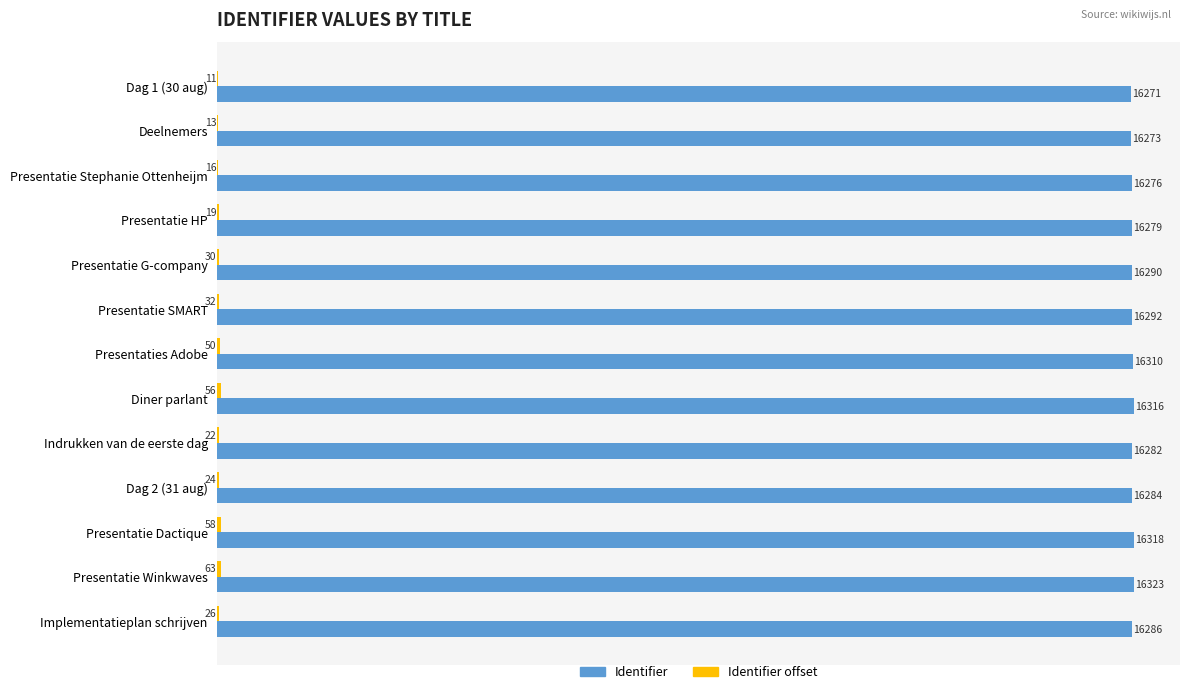

The Identifier series shows 16284 at Dag 2 (31 aug). True or false?

True